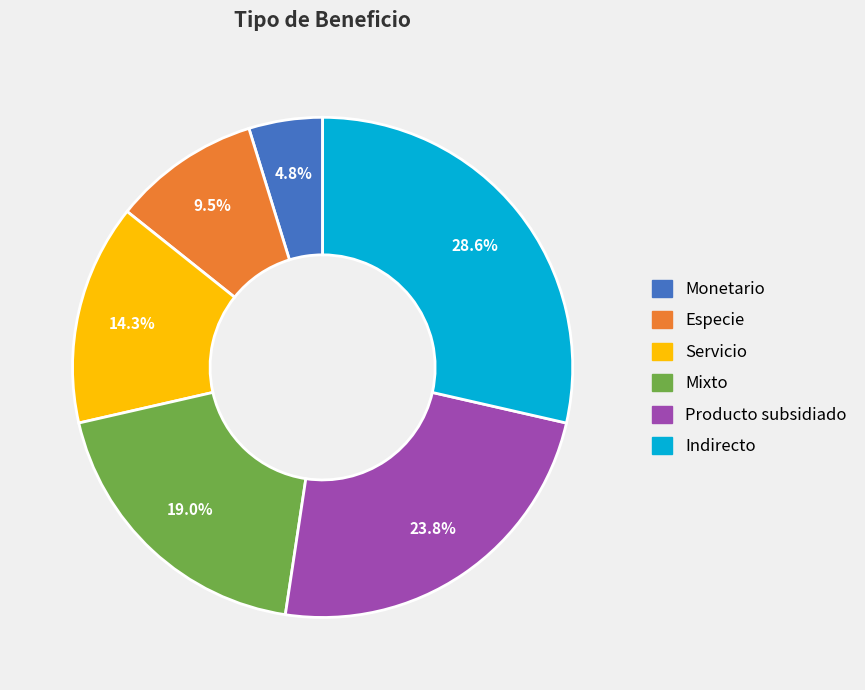

What is the ratio of the value at Mixto to the value at Servicio?

1.3